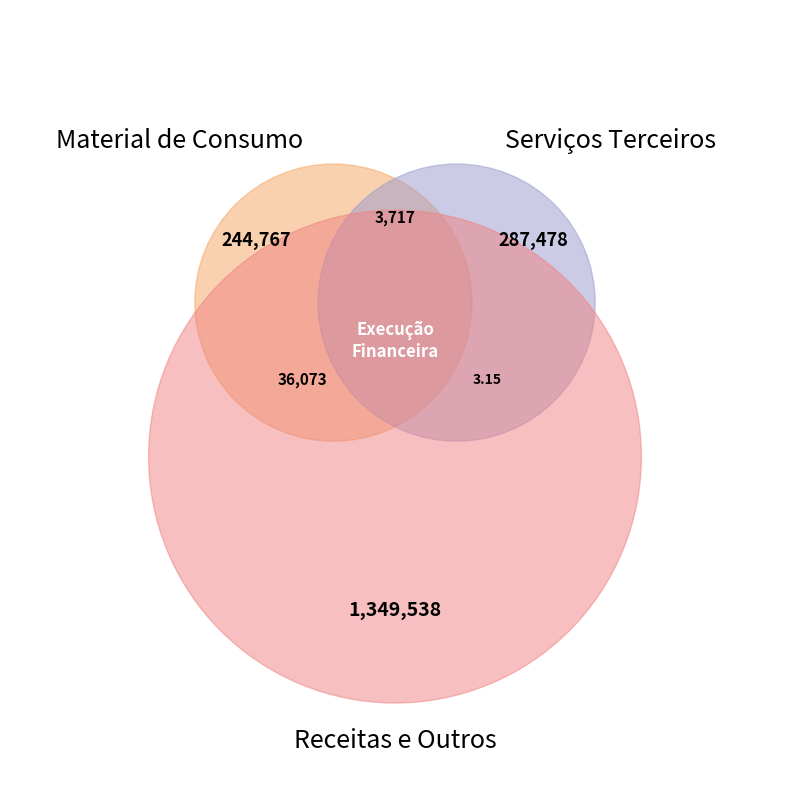

To the nearest percent, what portion does Material de Consumo represent?

13%